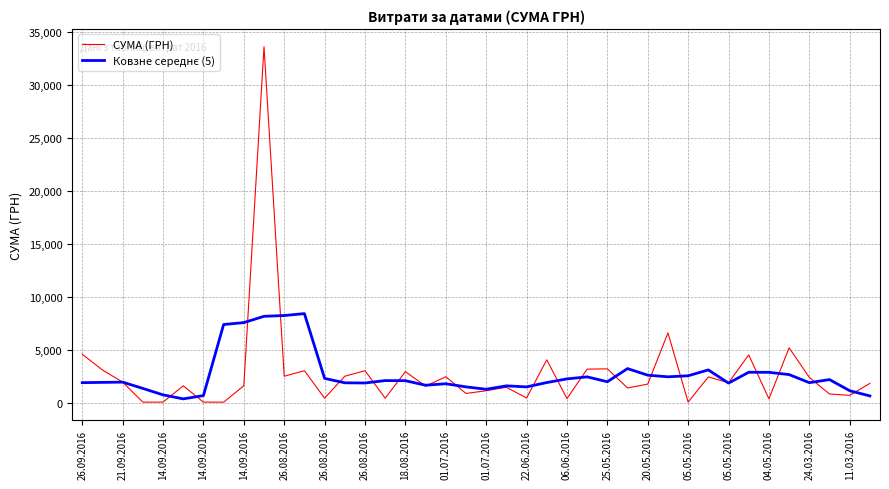

What is the average value of the СУМА (ГРН) series?

2817.1